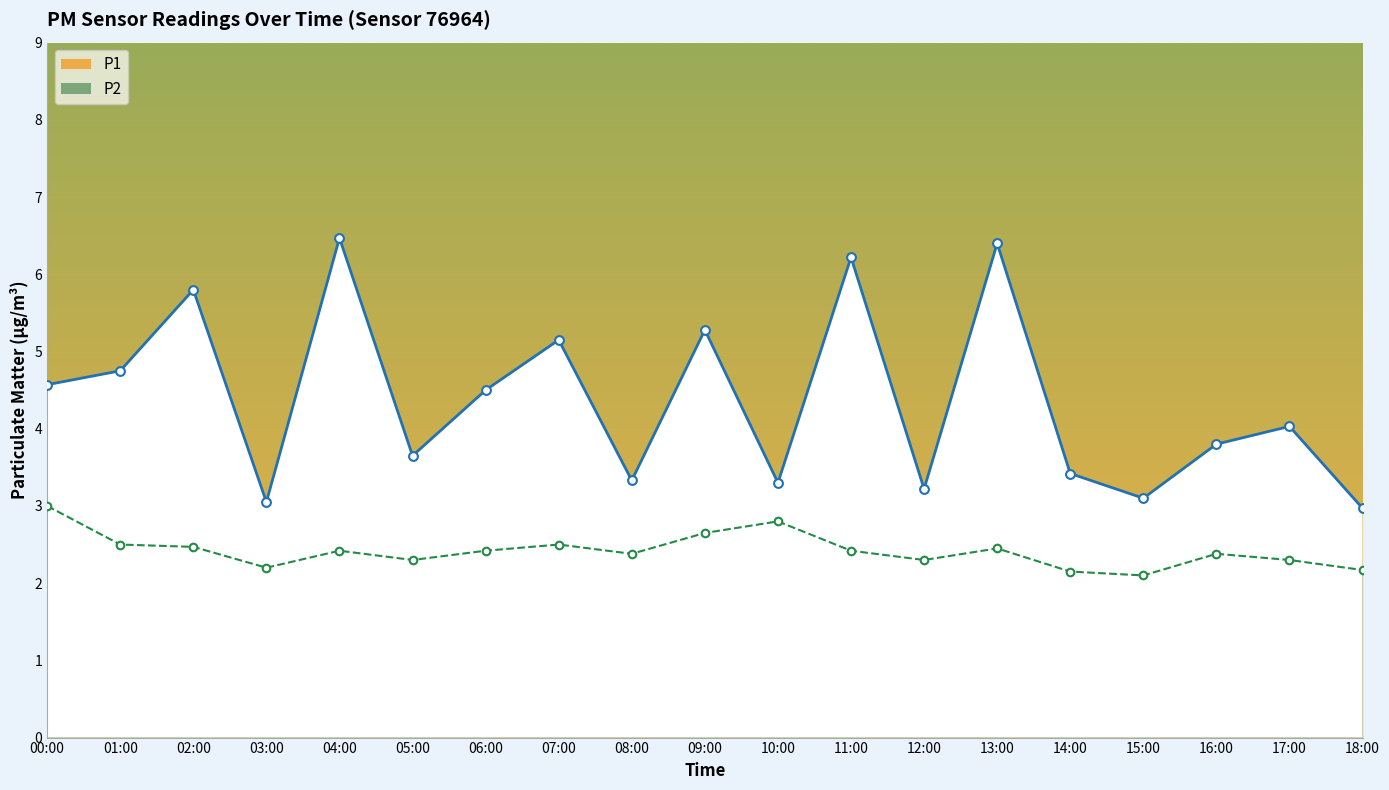

Which series reaches the maximum Y coordinate?

P1